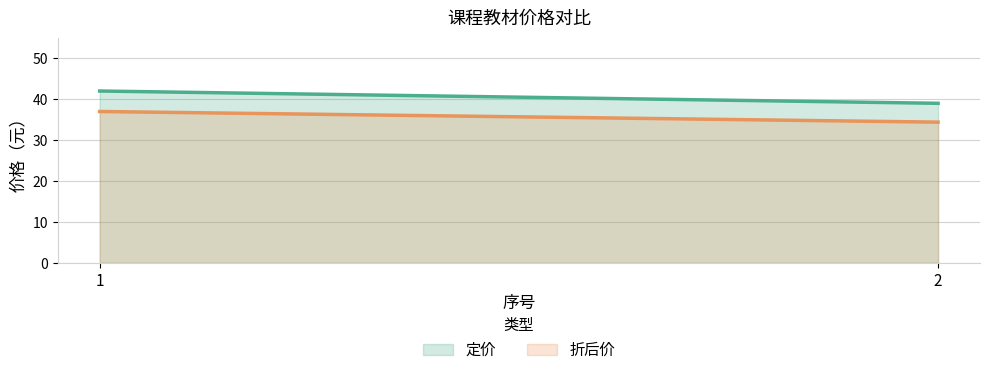

What is the difference between the maximum and minimum values in the 定价 series?

3.0